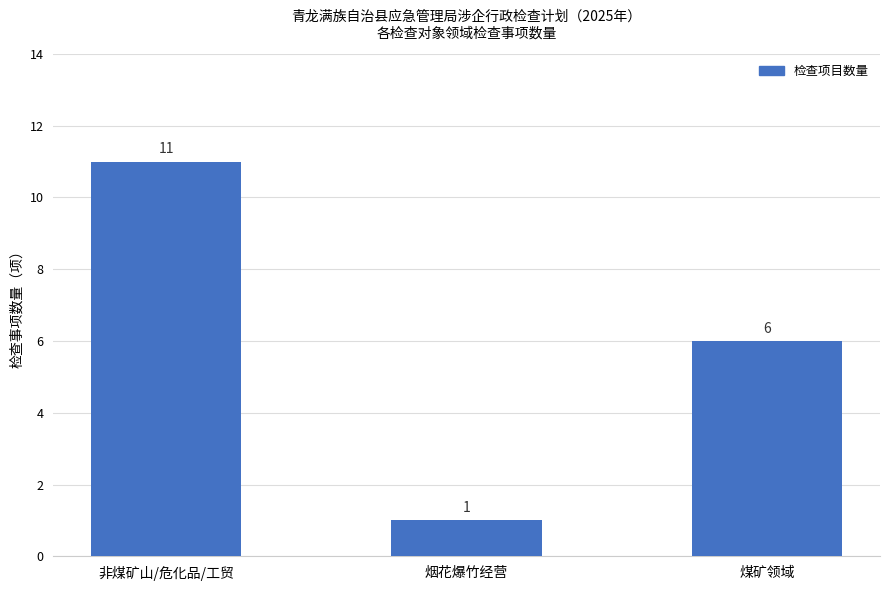

How many values are below 6?

1